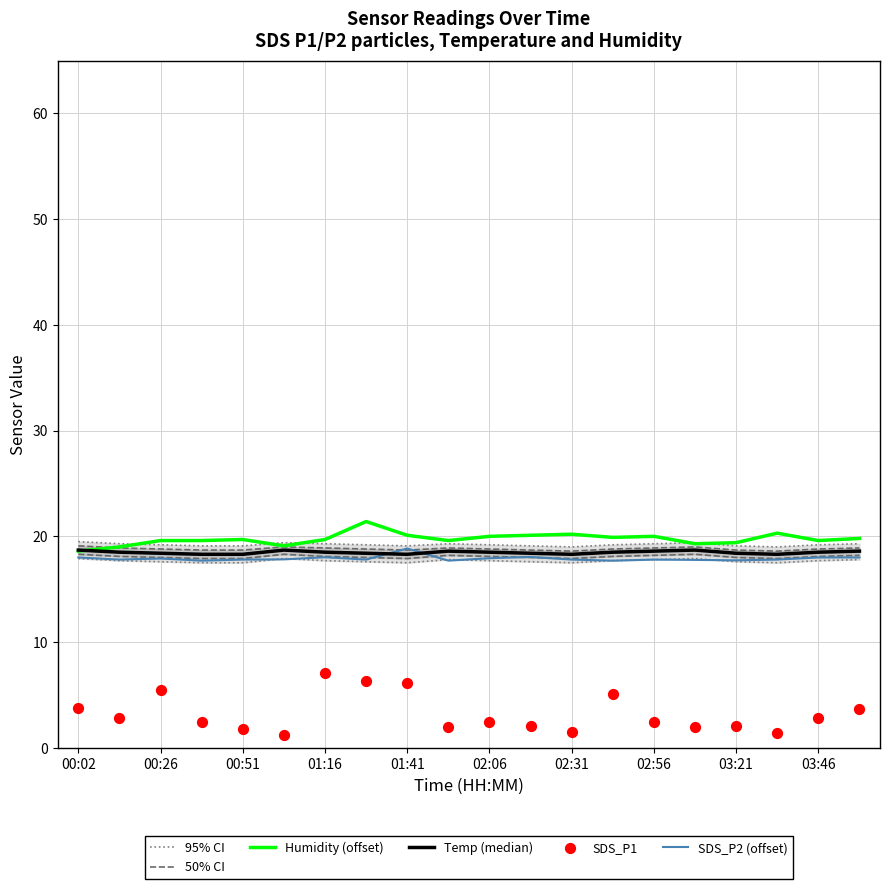

Which series reaches the maximum Y coordinate?

Humidity (offset)